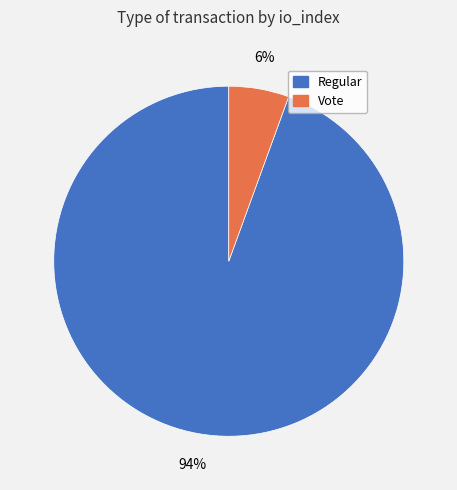

Between Regular and Vote, which is larger?

Regular